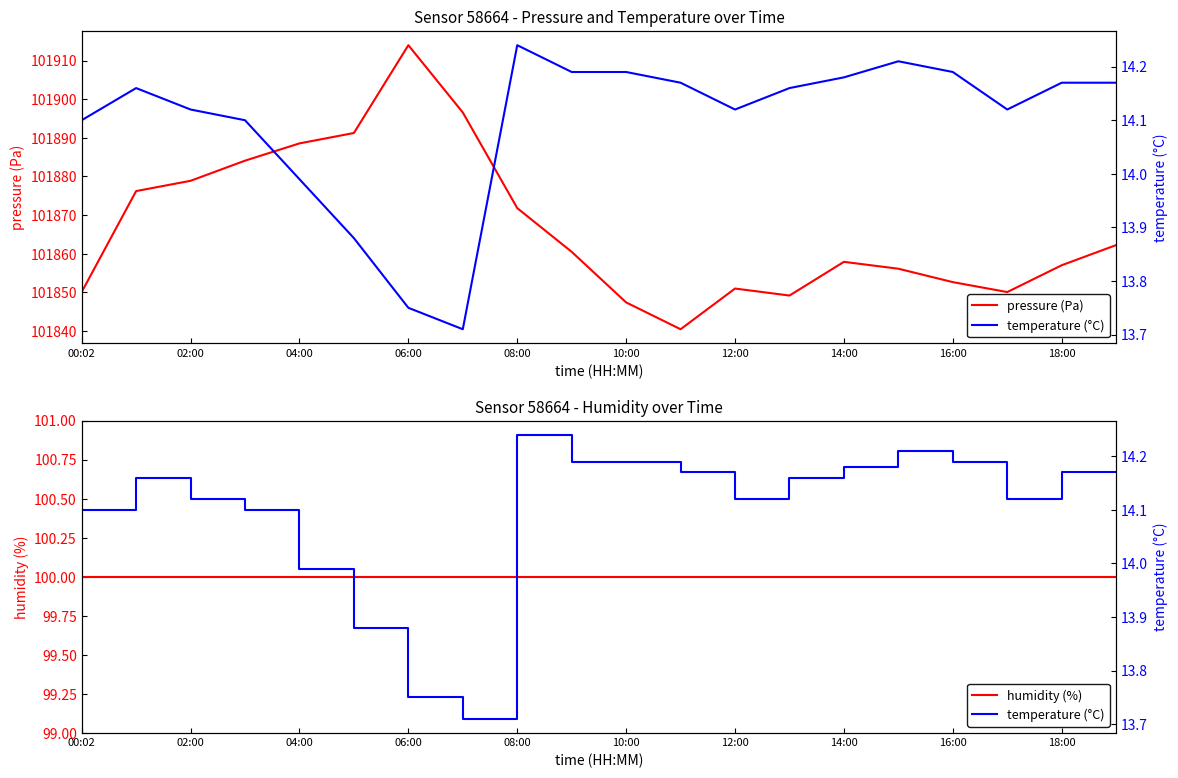

The value of pressure (Pa) at 04:00 is 101888.6. True or false?

True